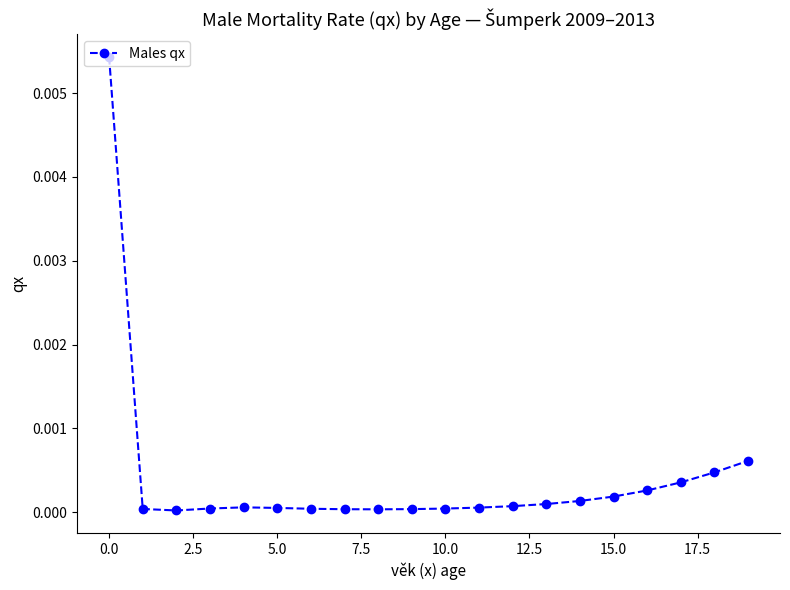

True or false: there are more than 0 points higher than both neighbors.

True